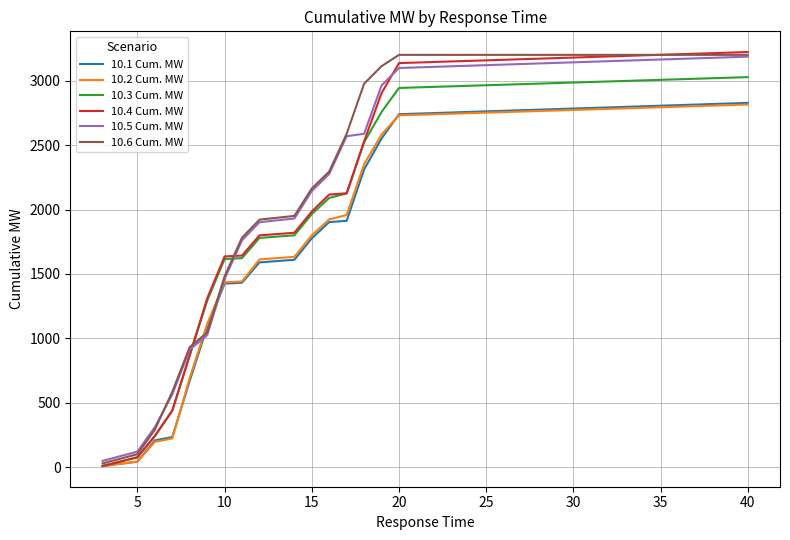

True or false: 10.5 Cum. MW and 10.3 Cum. MW cross at least once.

True